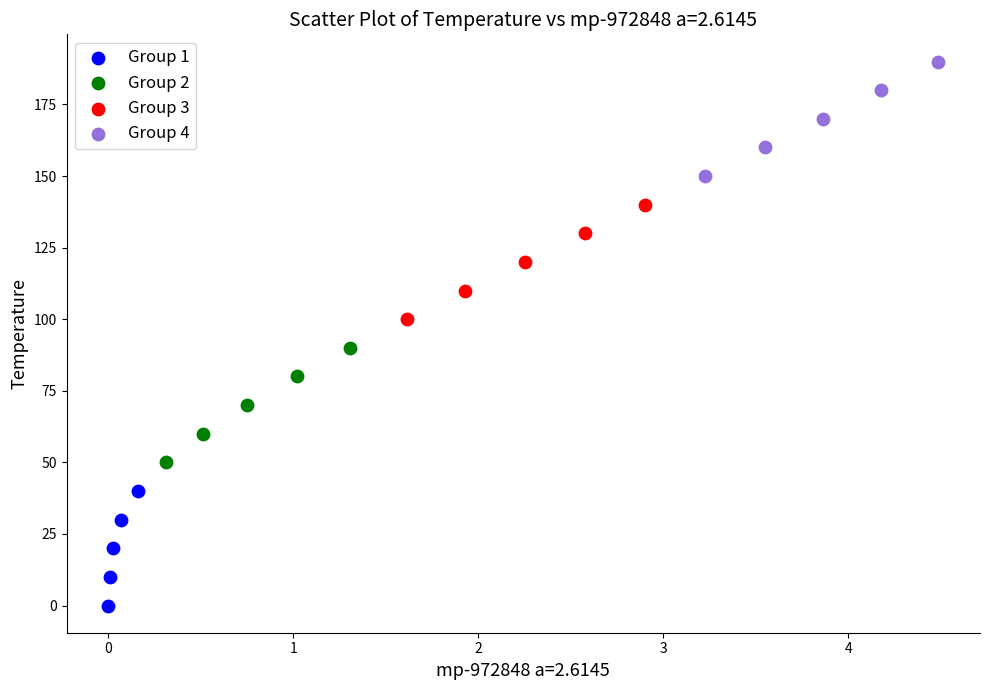

Which series reaches the minimum Y coordinate?

Group 1